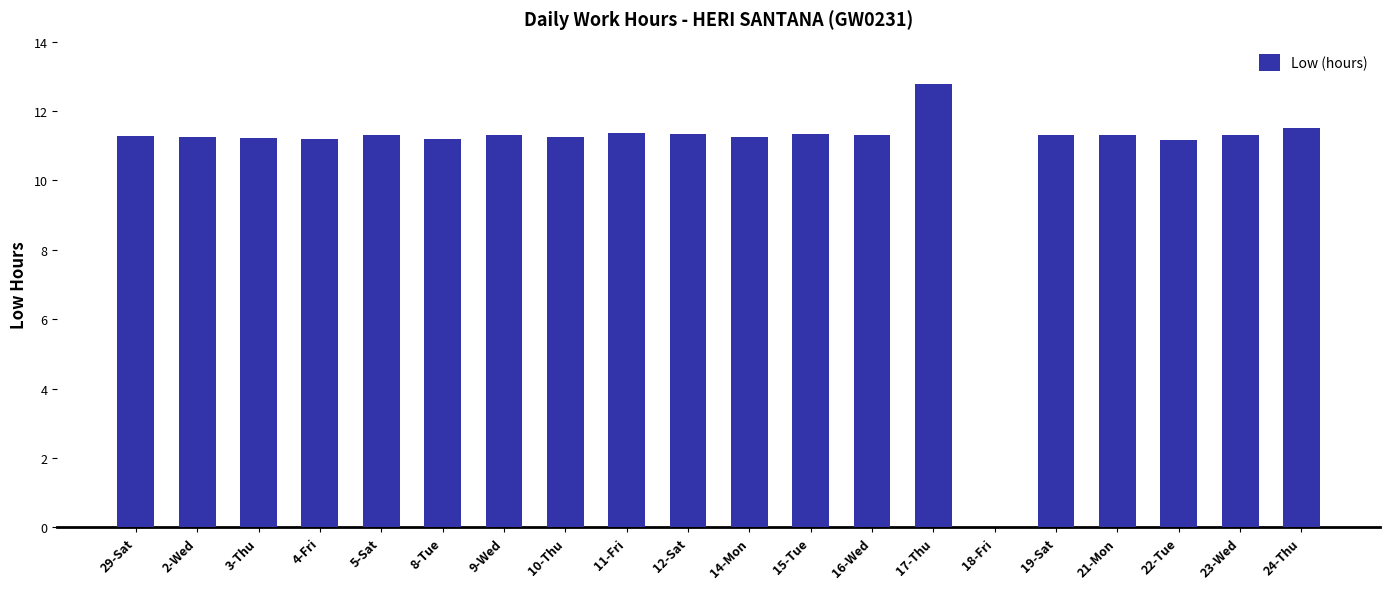

The chart shows a value of 18.8 at 16-Wed. True or false?

False